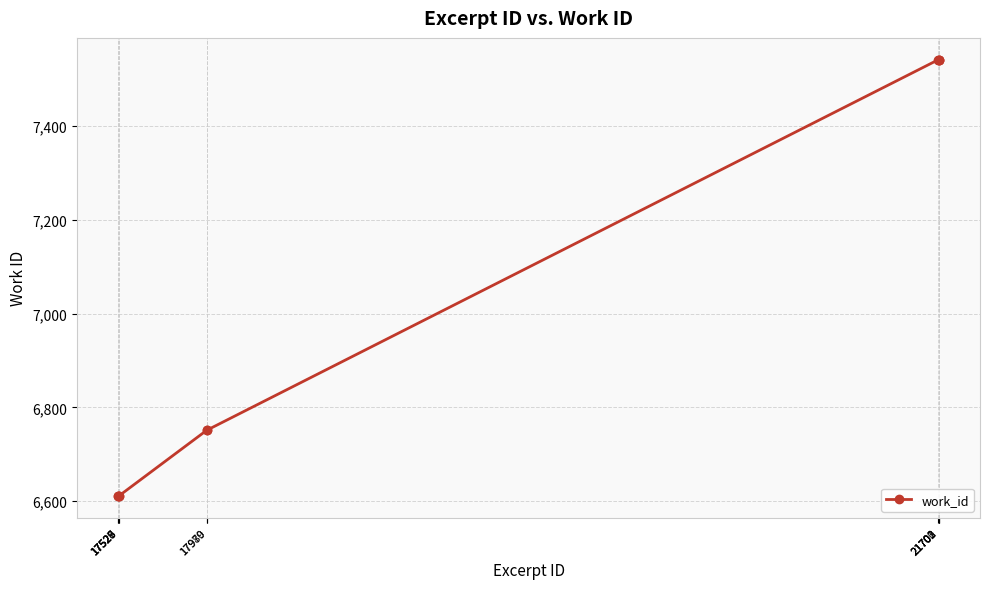

Count the number of categories in the chart.

10